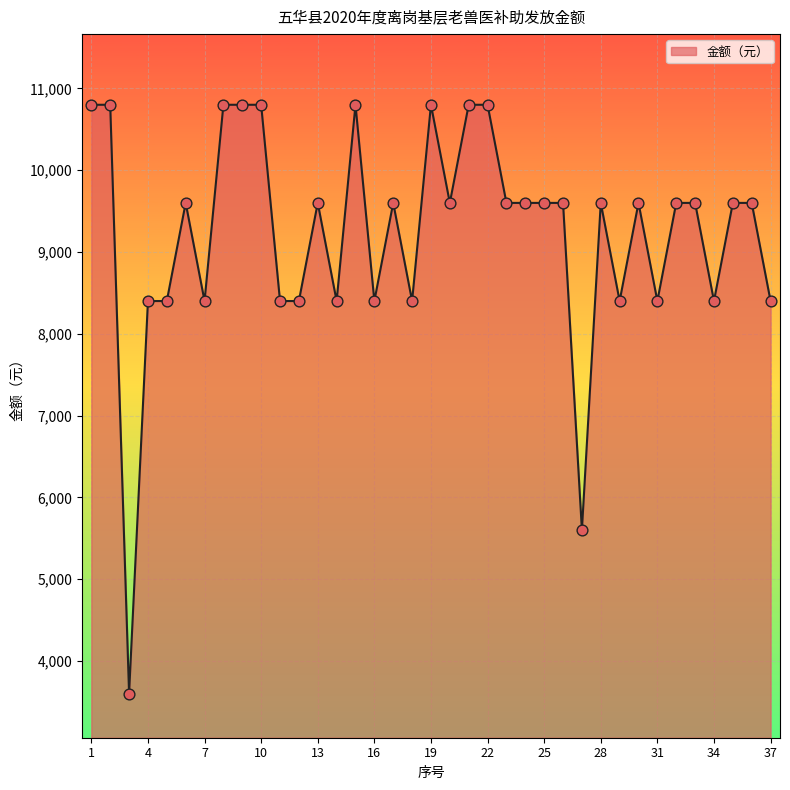

What is the difference between the maximum and minimum values?

7200